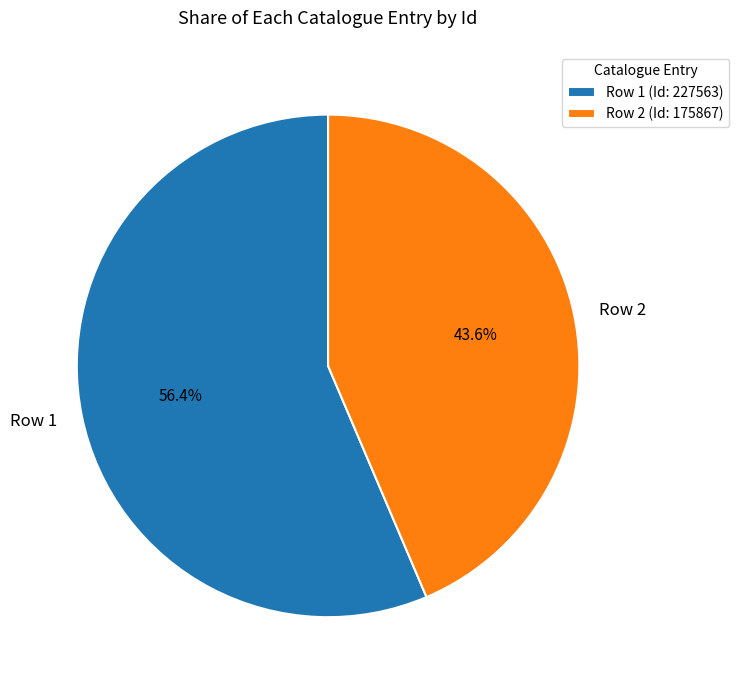

What is the largest slice in the pie chart?

Row 1